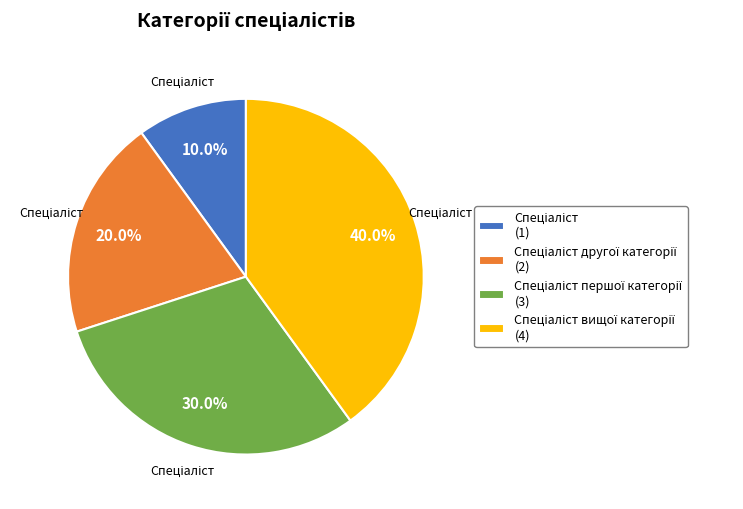

Is there any slice that represents more than half of the pie?

No